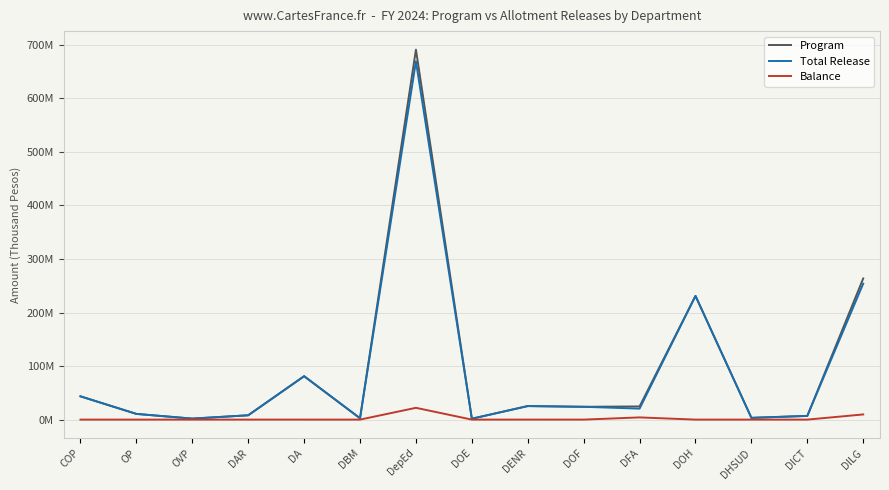

Where is the first local minimum for Program?

OVP